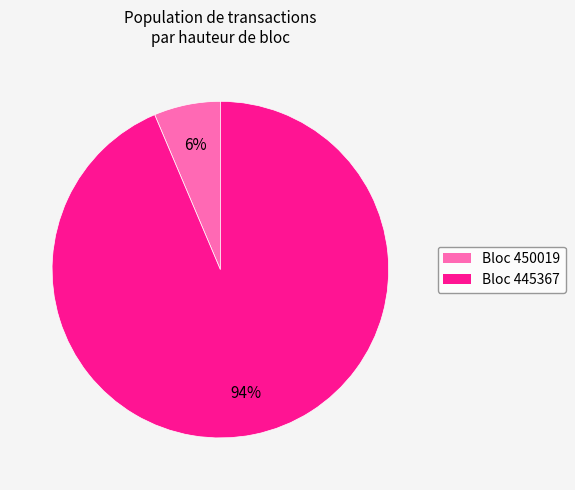

To the nearest percent, what is the average slice percentage?

50%